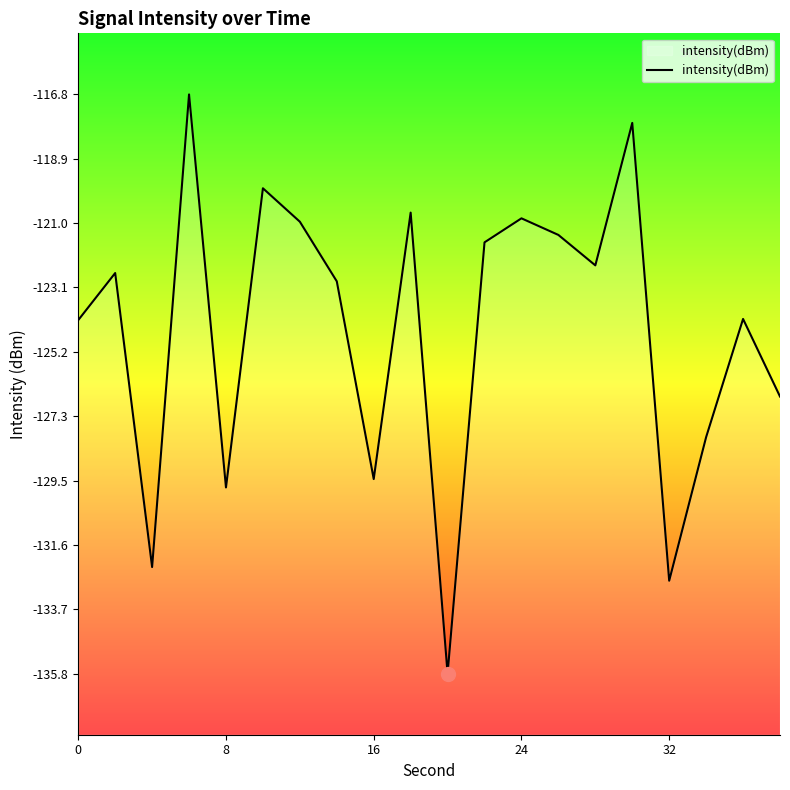

True or false: the data shows -179.9 at 16.

False